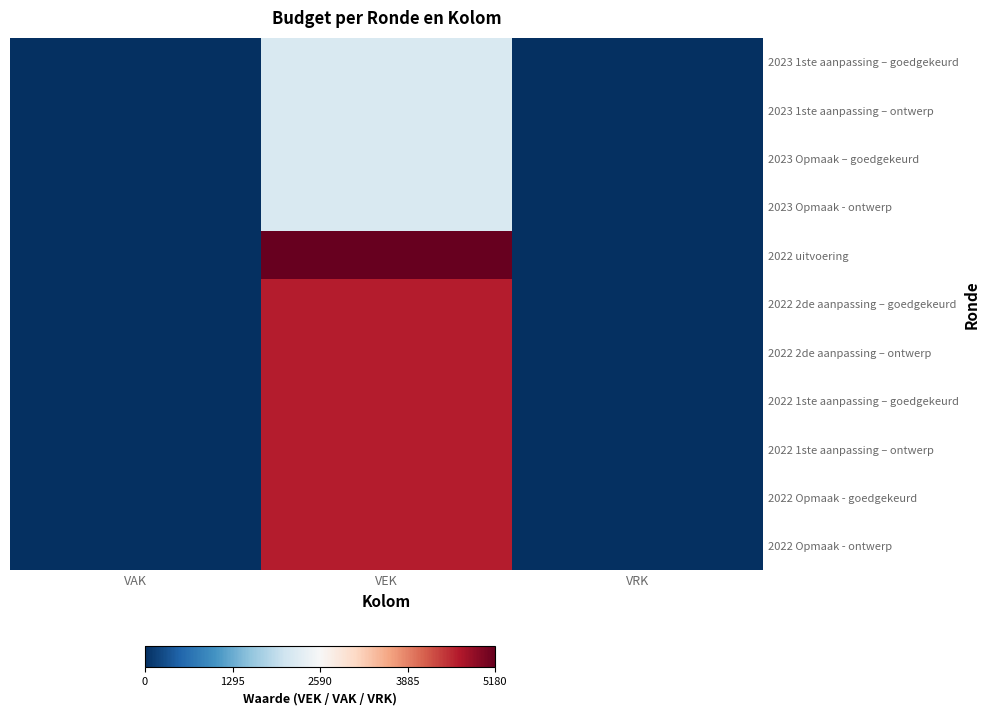

Which series has the largest total across all categories?

2022 uitvoering